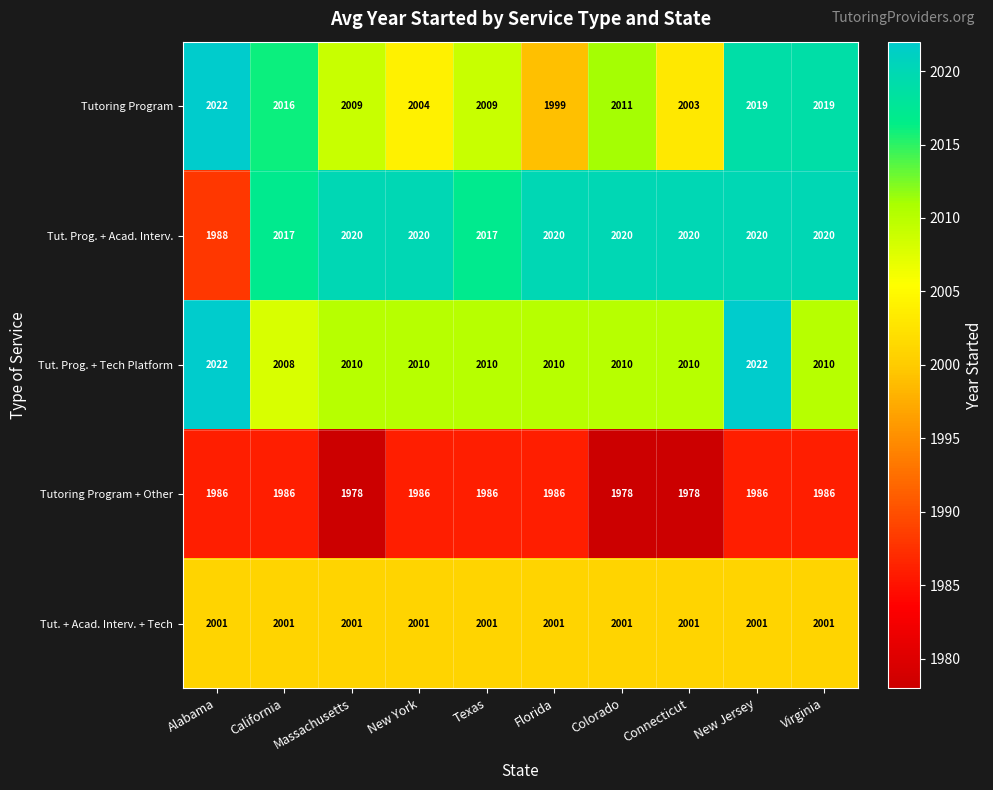

The value of Tut. Prog. + Acad. Interv. at Massachusetts is 2020. True or false?

True